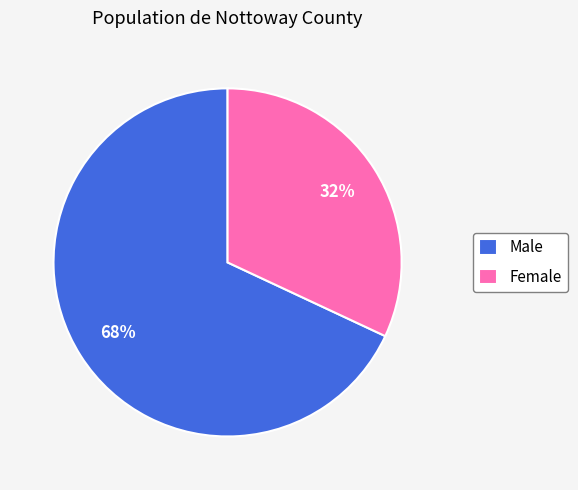

Do Male and Female together represent more than half of the pie?

Yes